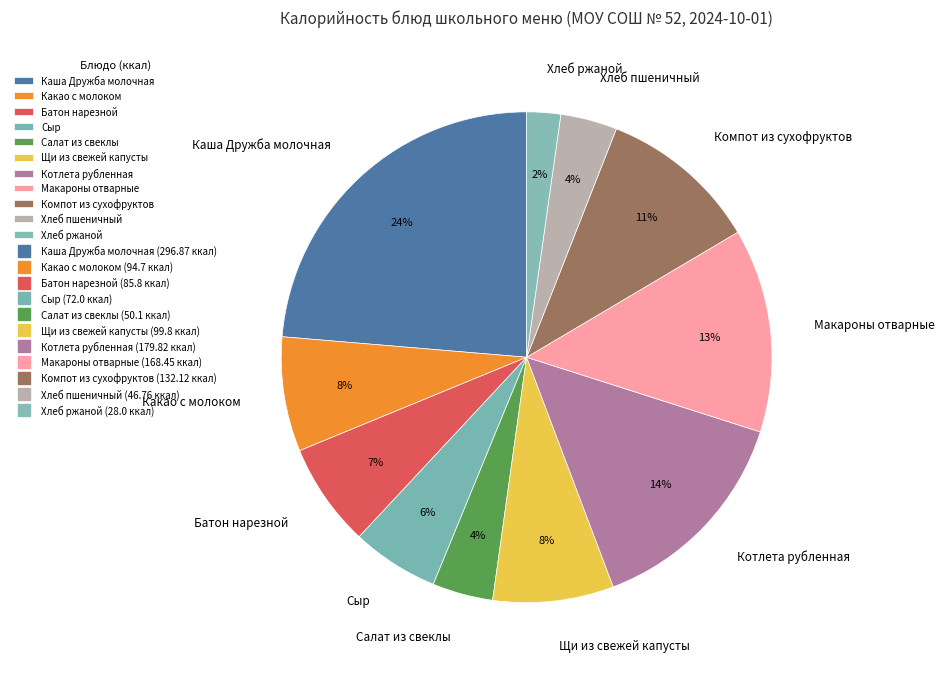

Which category has the biggest portion of the pie?

Каша Дружба молочная